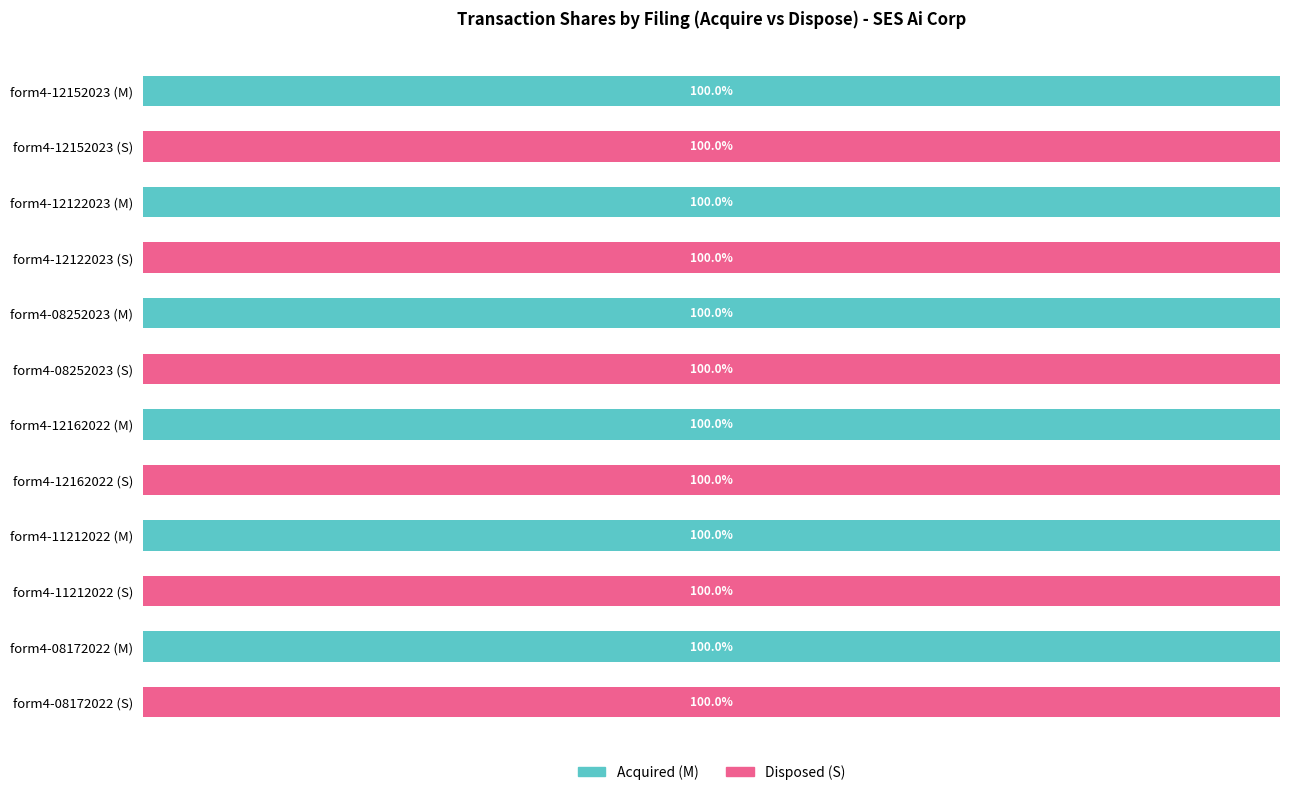

List the series in order of their peak value, highest first.

Acquired (M), Disposed (S)